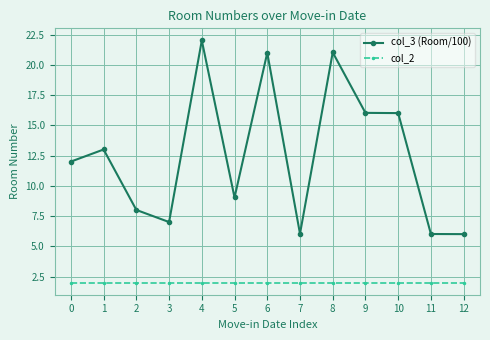

What is the value of the col_2 point at the 9th from the left?

2.0